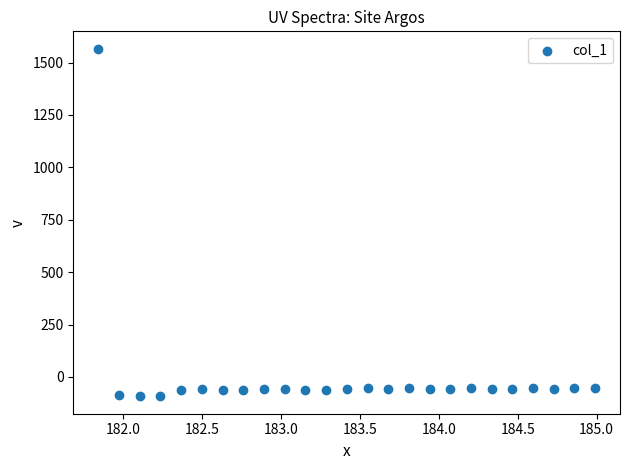

What is the range of Y values (max minus min)?

1658.5